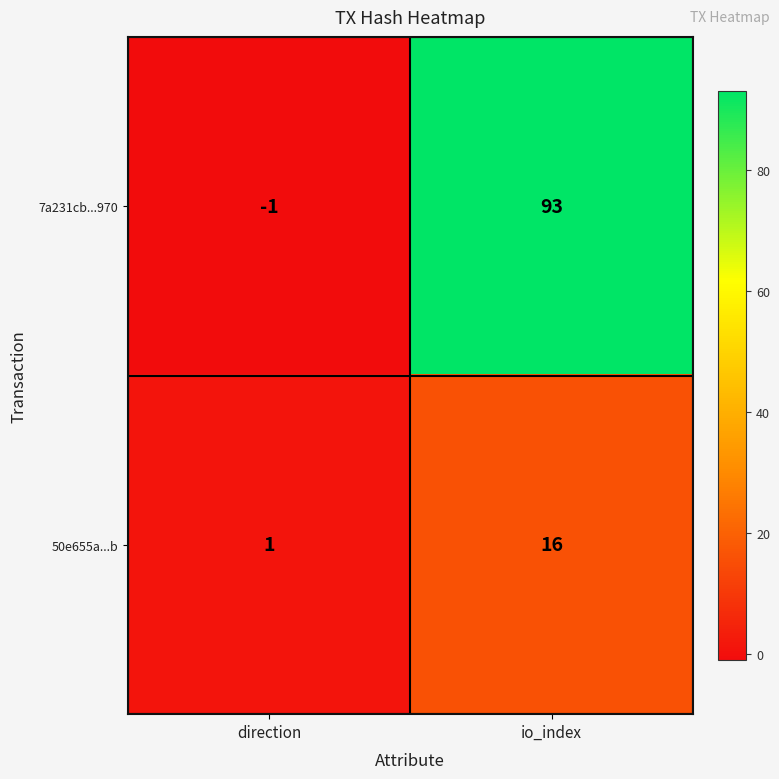

What is the difference between the highest and lowest values at direction?

2